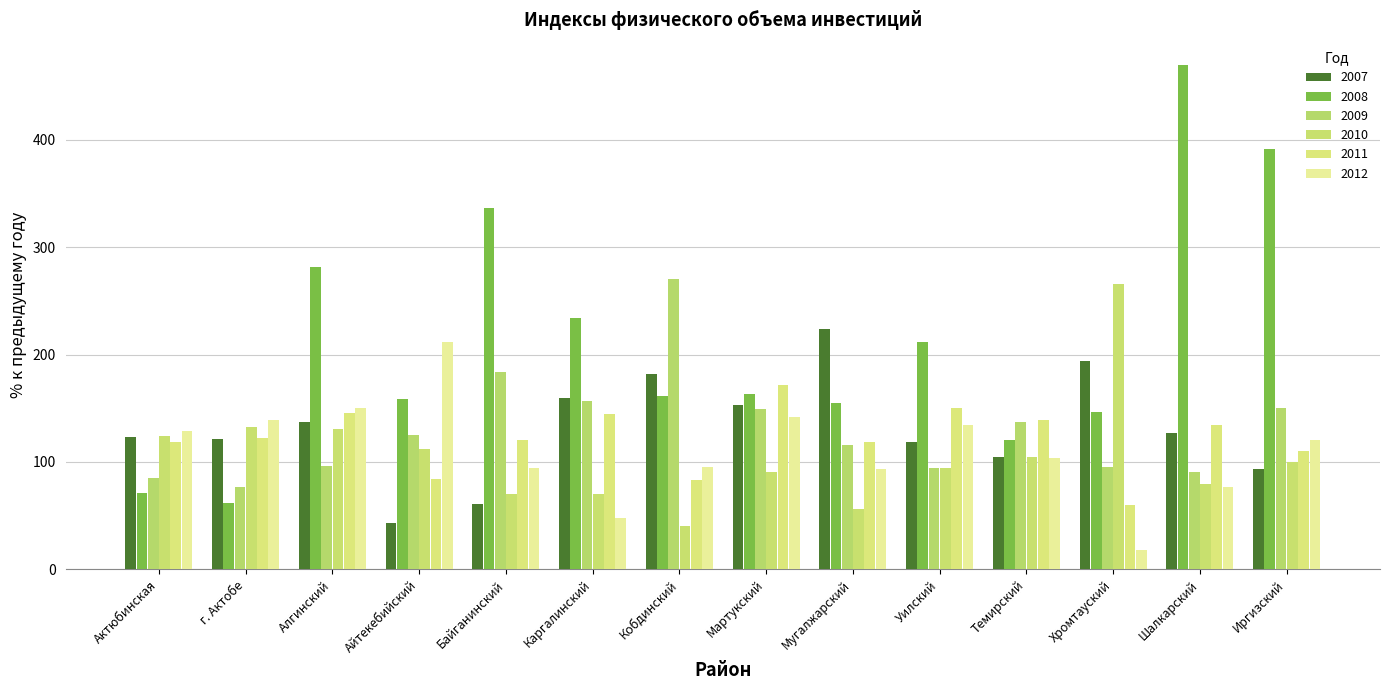

Which category has the highest value in the 2010 series?

Хромтауский